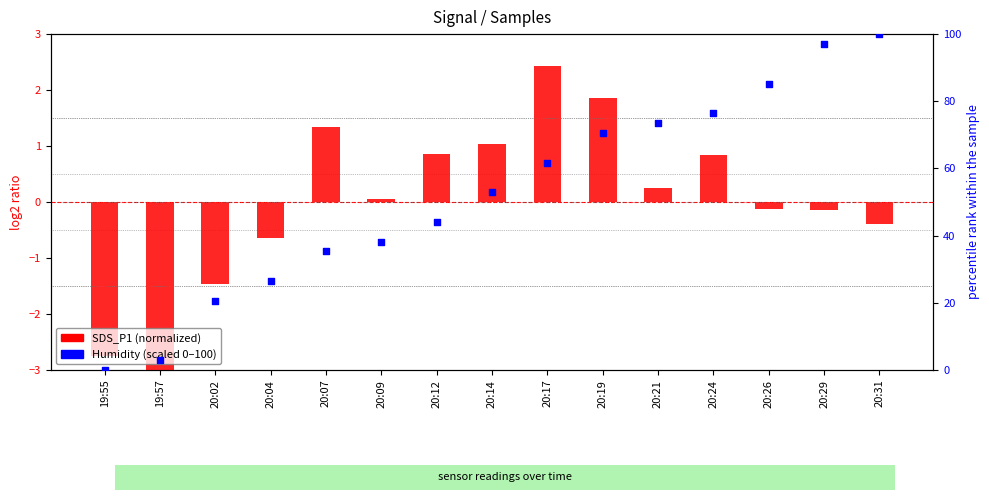

At which category is the sum across all series the highest?

20:31